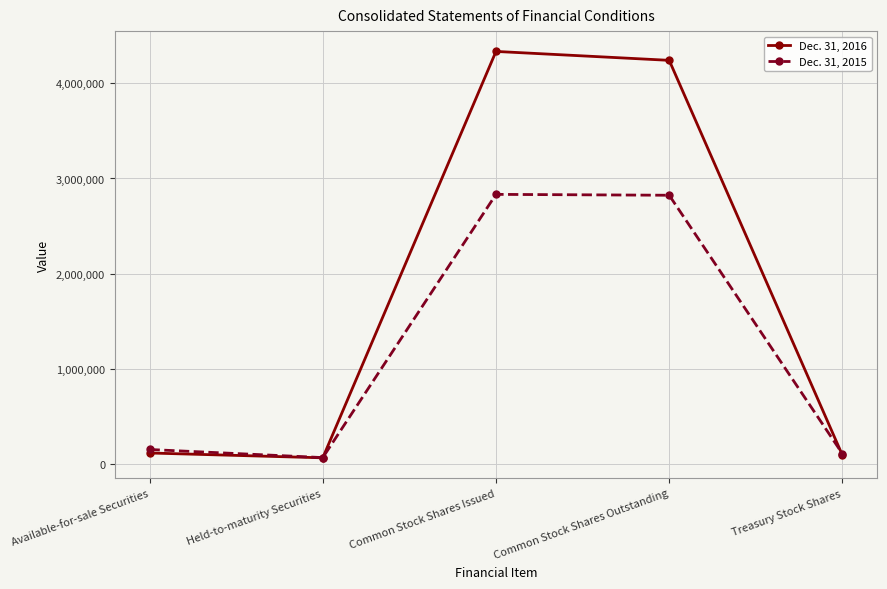

True or false: Dec. 31, 2016 has a value of 4240778 at Common Stock Shares Outstanding.

True